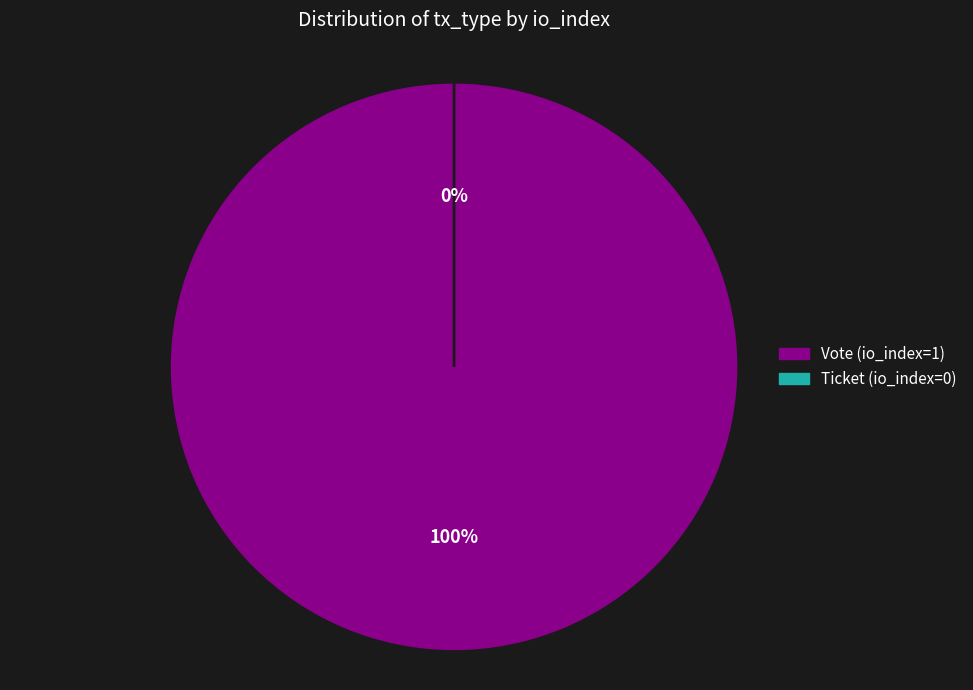

Count the number of slices in the pie.

2